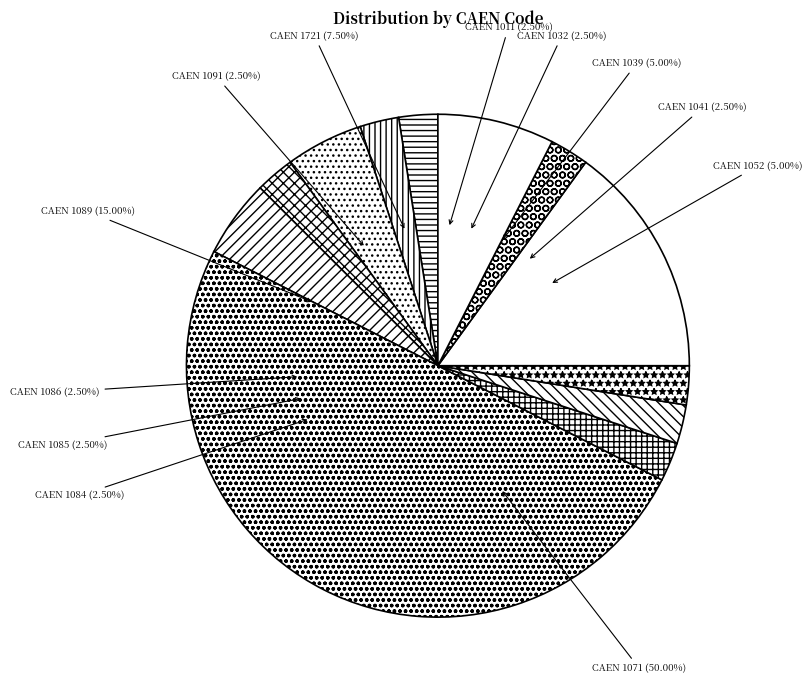

Which has a higher value, 1039 or 1052?

1039